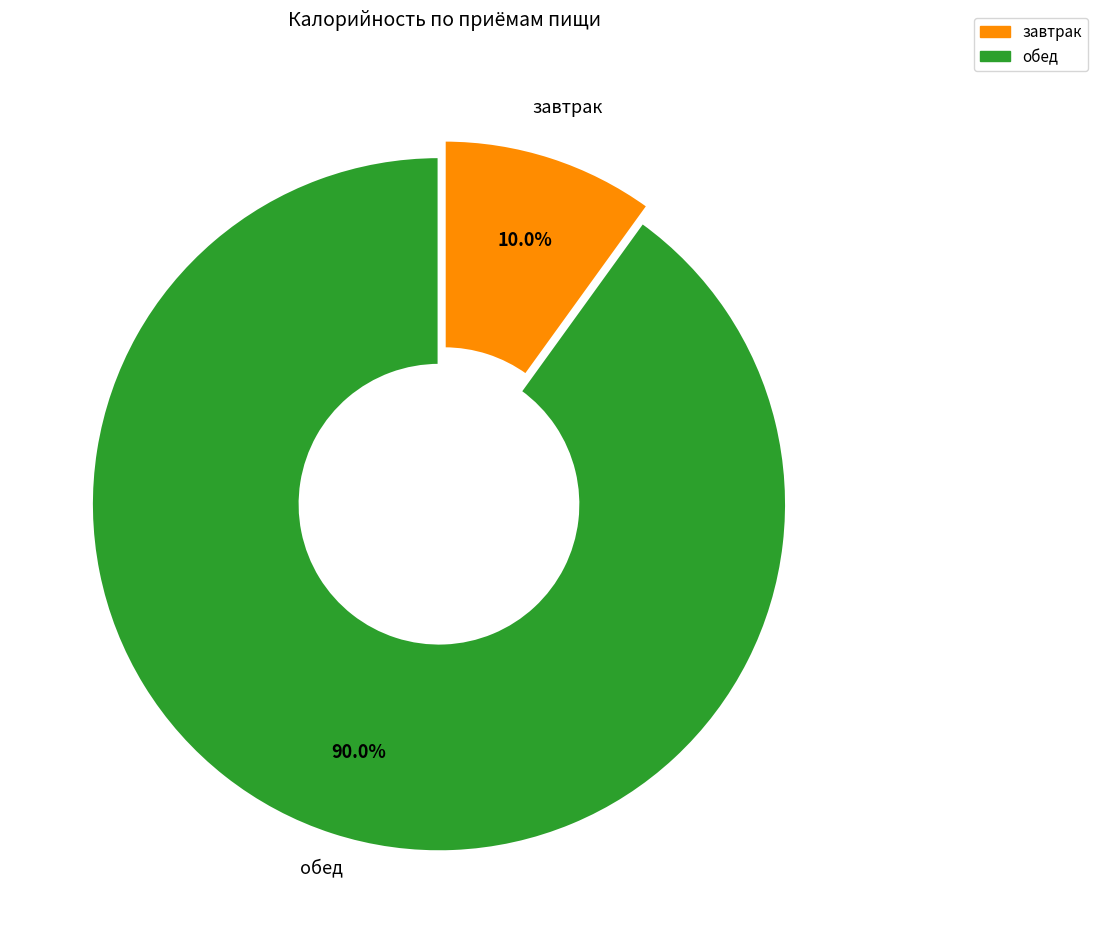

Does завтрак account for over 50% of the chart?

No